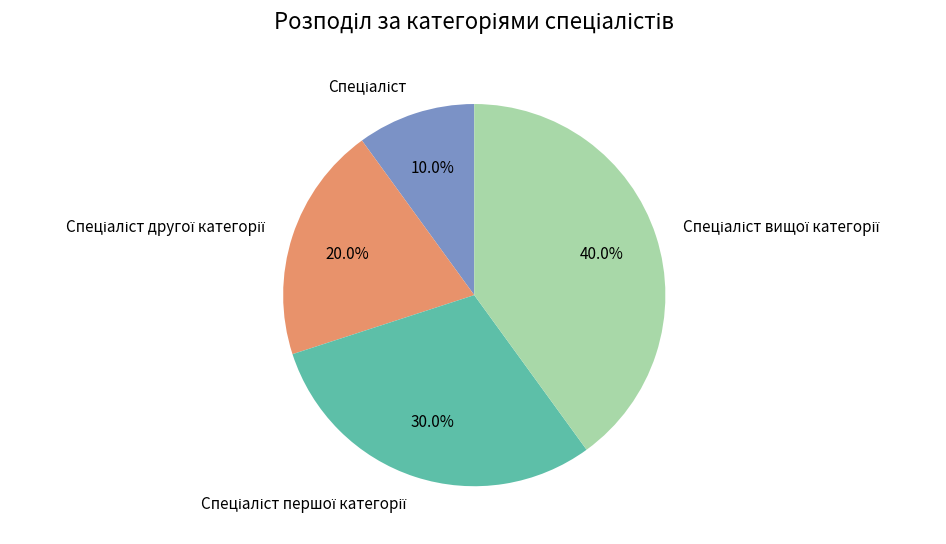

Does any single category account for the majority?

No